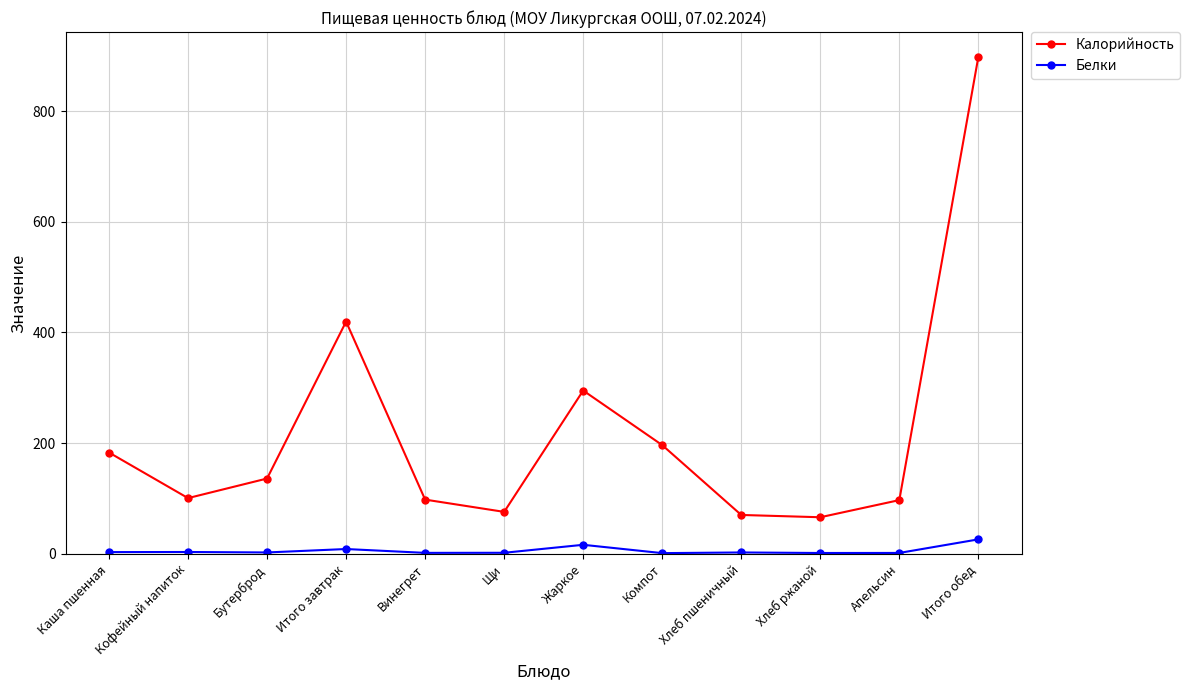

Rank the series at Итого завтрак from highest to lowest value.

Калорийность, Белки